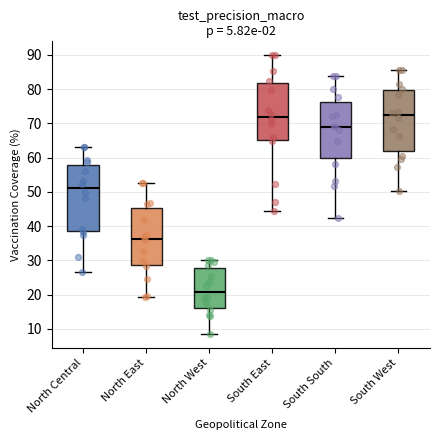

Where is the lower edge of the box for North West on the y-axis? The values are not printed on the chart, so give them approximately, as read against the axis.

16